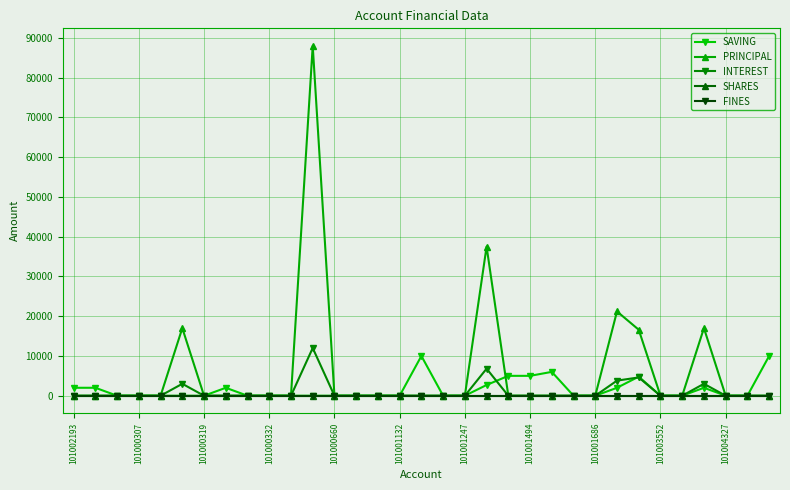

True or false: FINES and SHARES cross at least once.

False